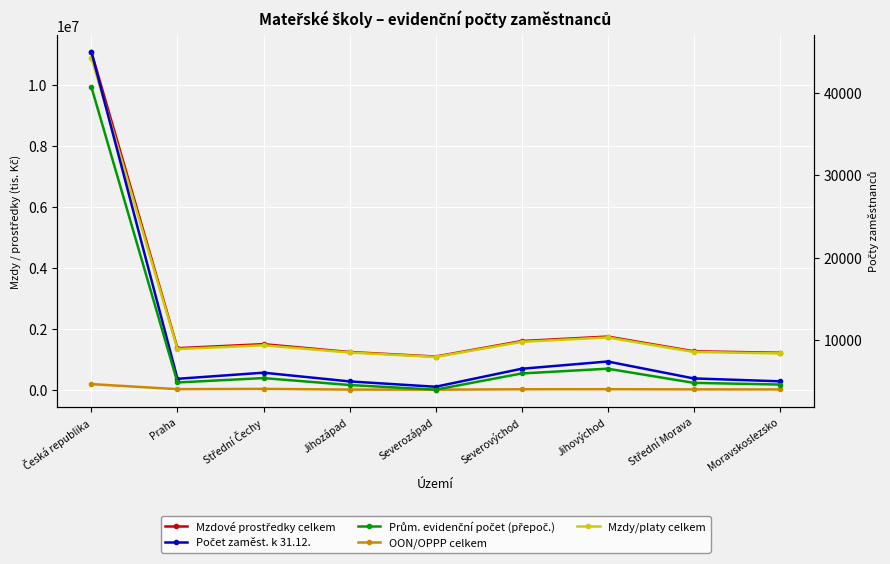

At which category does Mzdy/platy celkem reach its first local valley?

Praha